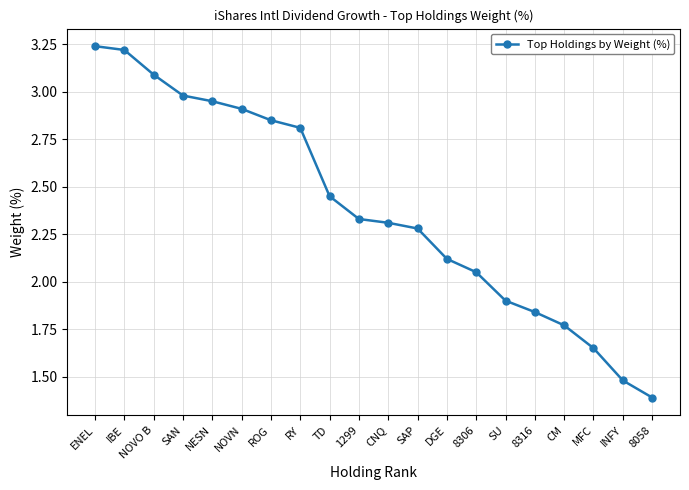

Does the chart display data point markers on the line(s)?

Yes